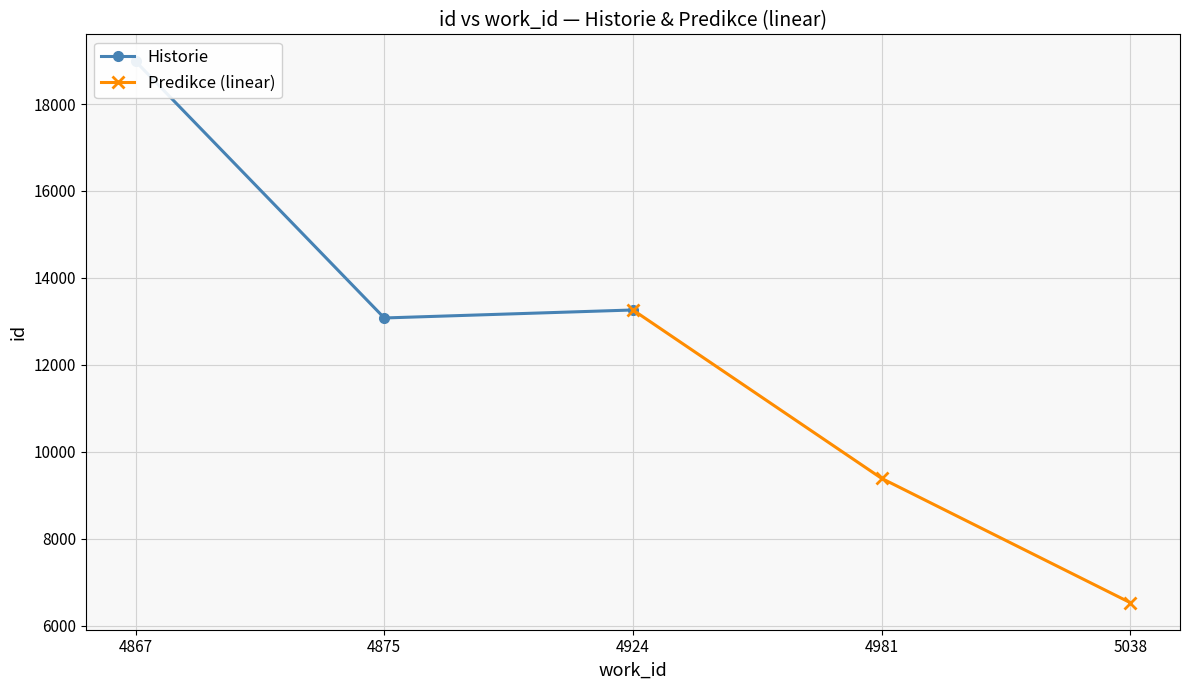

How many values in the Historie series are below 13263?

1